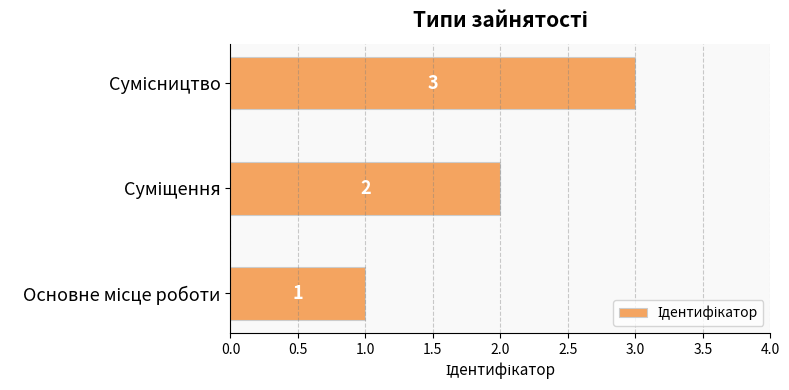

What is the greatest value displayed?

3